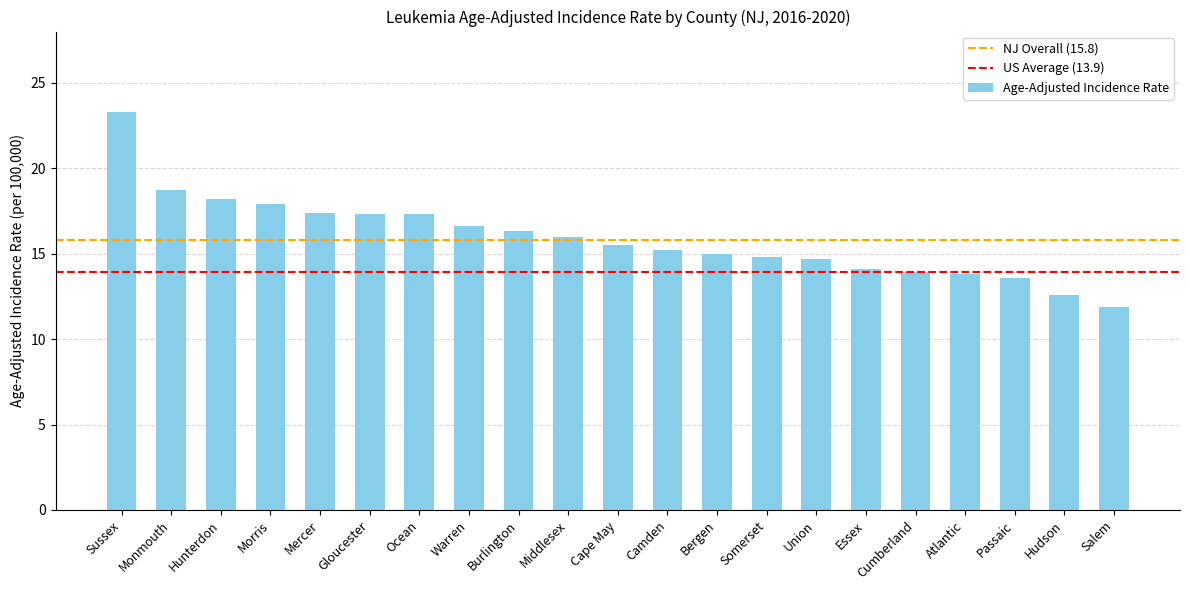

What is the change in value from Mercer to Bergen?

-2.4